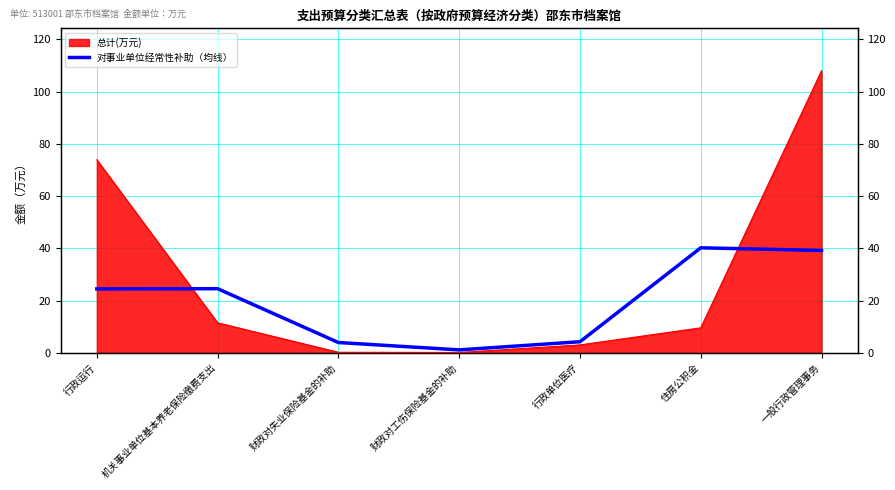

What is the label of the 2nd point from the right?

住房公积金